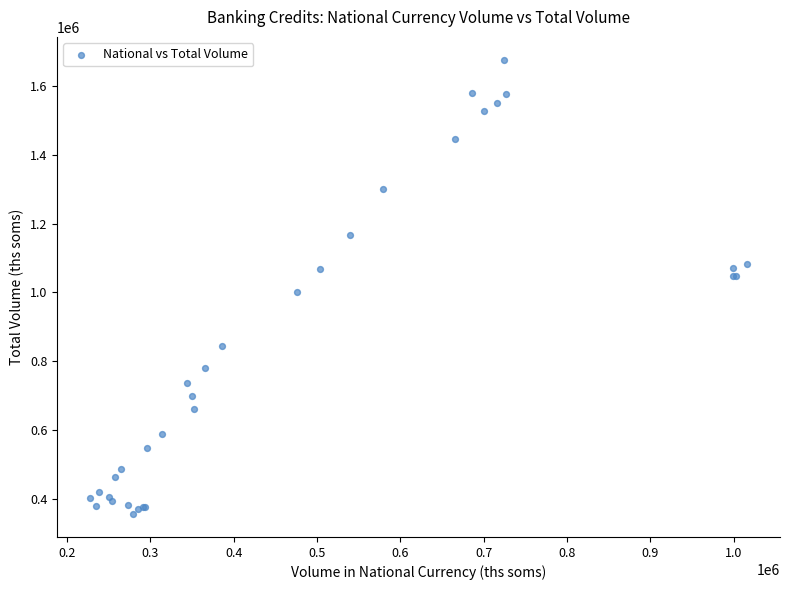

What Y value in the scatter plot is closest to 1016155?

1000948.6